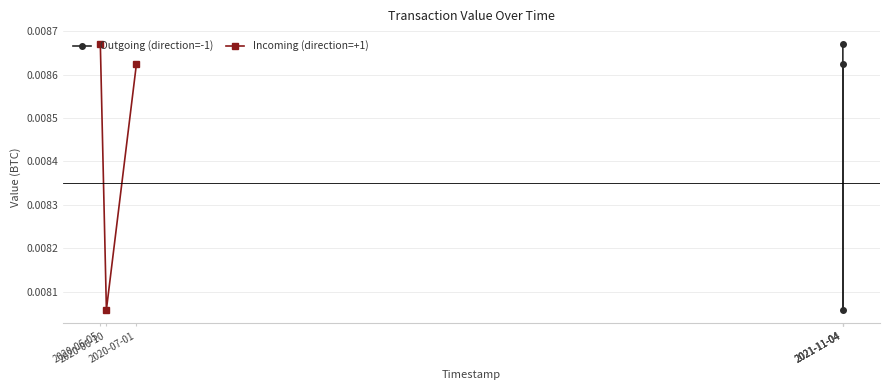

How many distinct data groups are displayed?

2